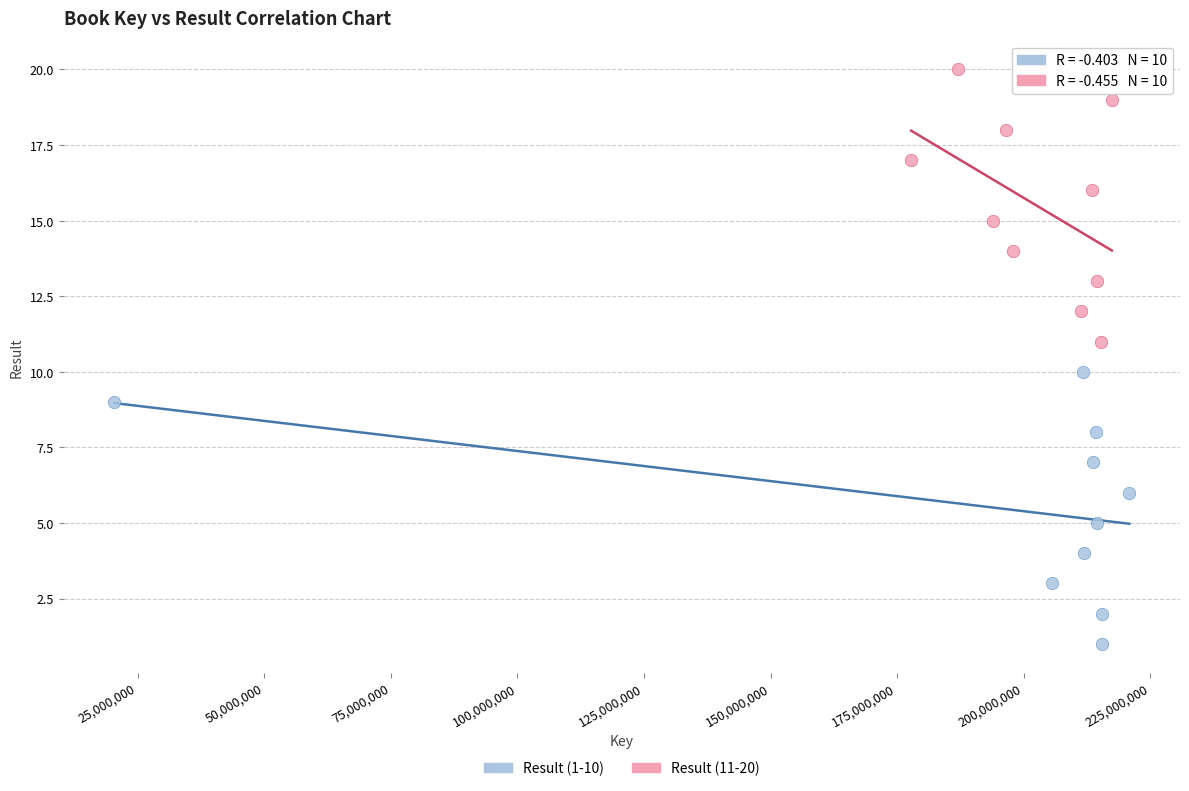

Which series reaches the maximum Y coordinate?

Result (11-20)